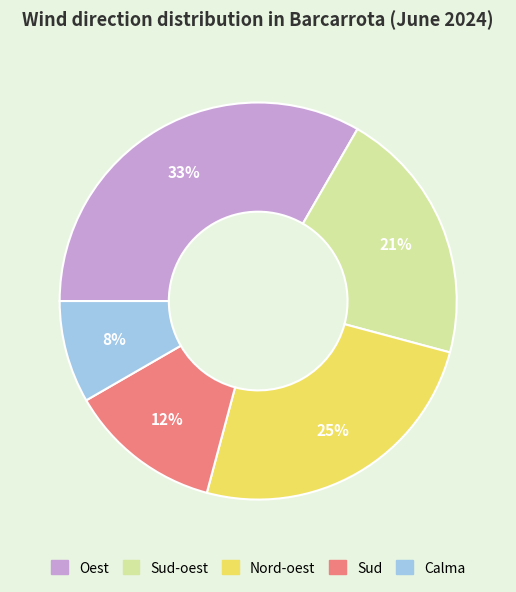

What percentage is the Oest slice, to the nearest percent?

33%